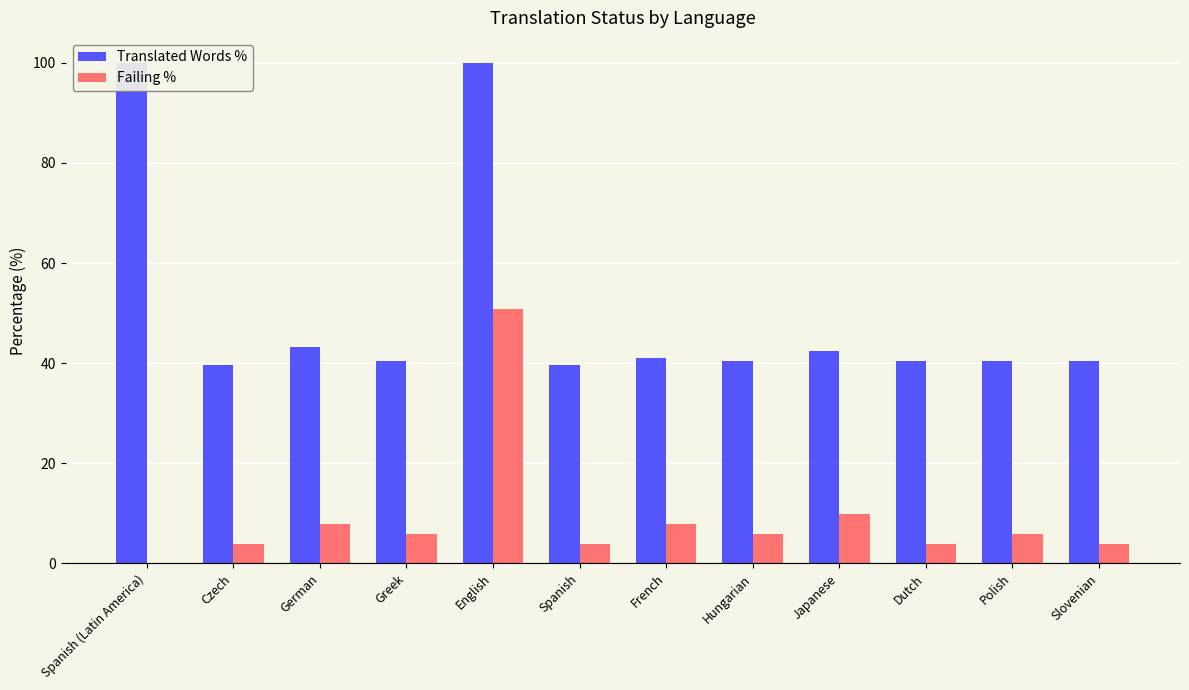

Is it true that Failing % equals 2.1 at Czech?

False